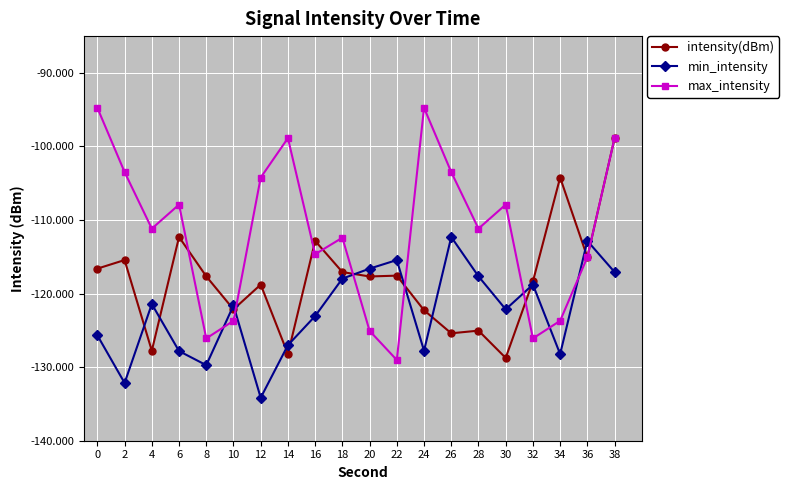

Which series changed the most between 6 and 32?

max_intensity